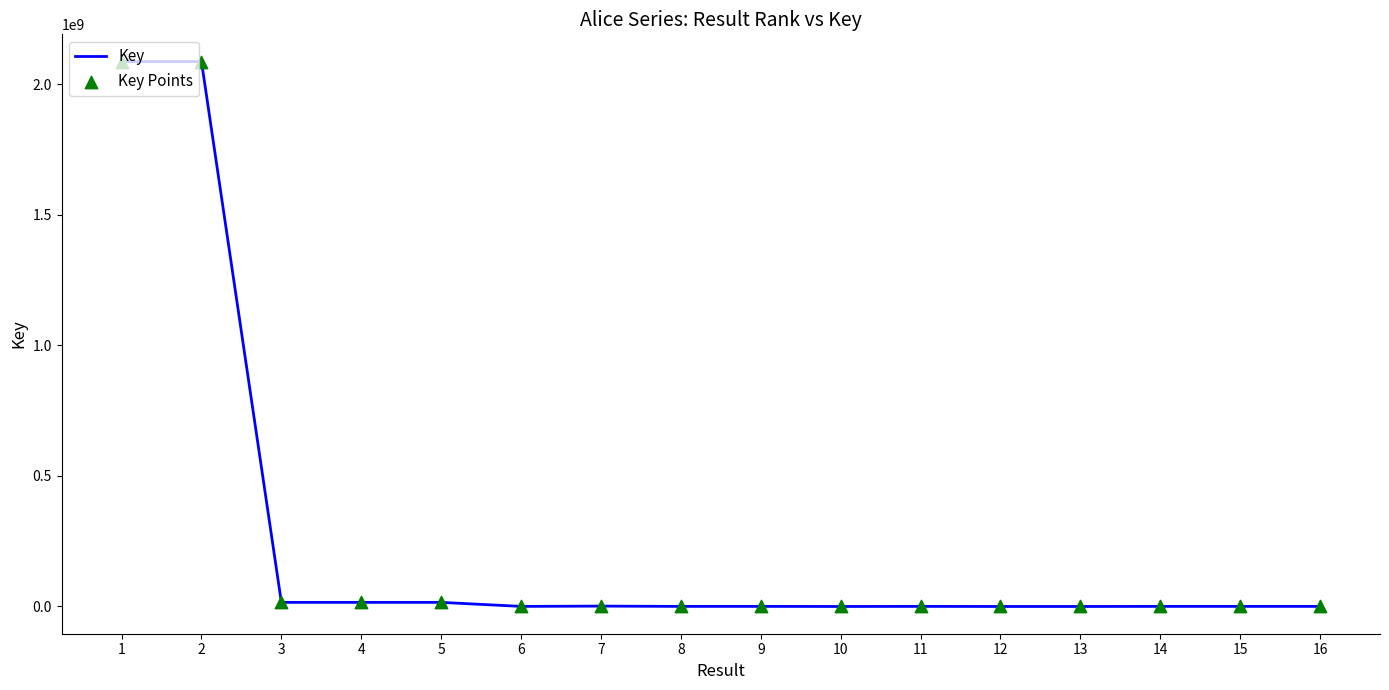

The value at 2 is 2086669444. True or false?

True